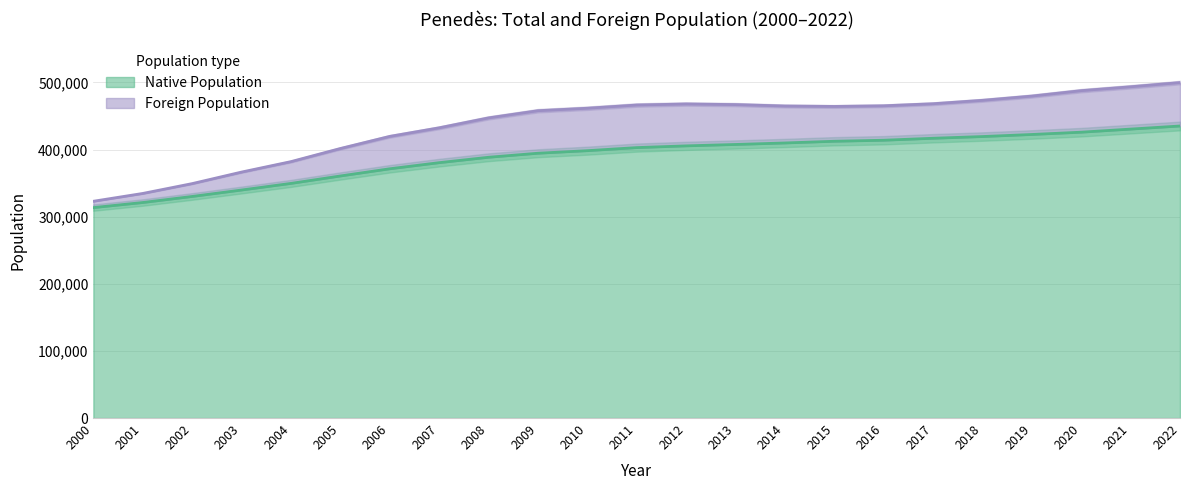

True or false: the data shows 204298 at 2000.

False